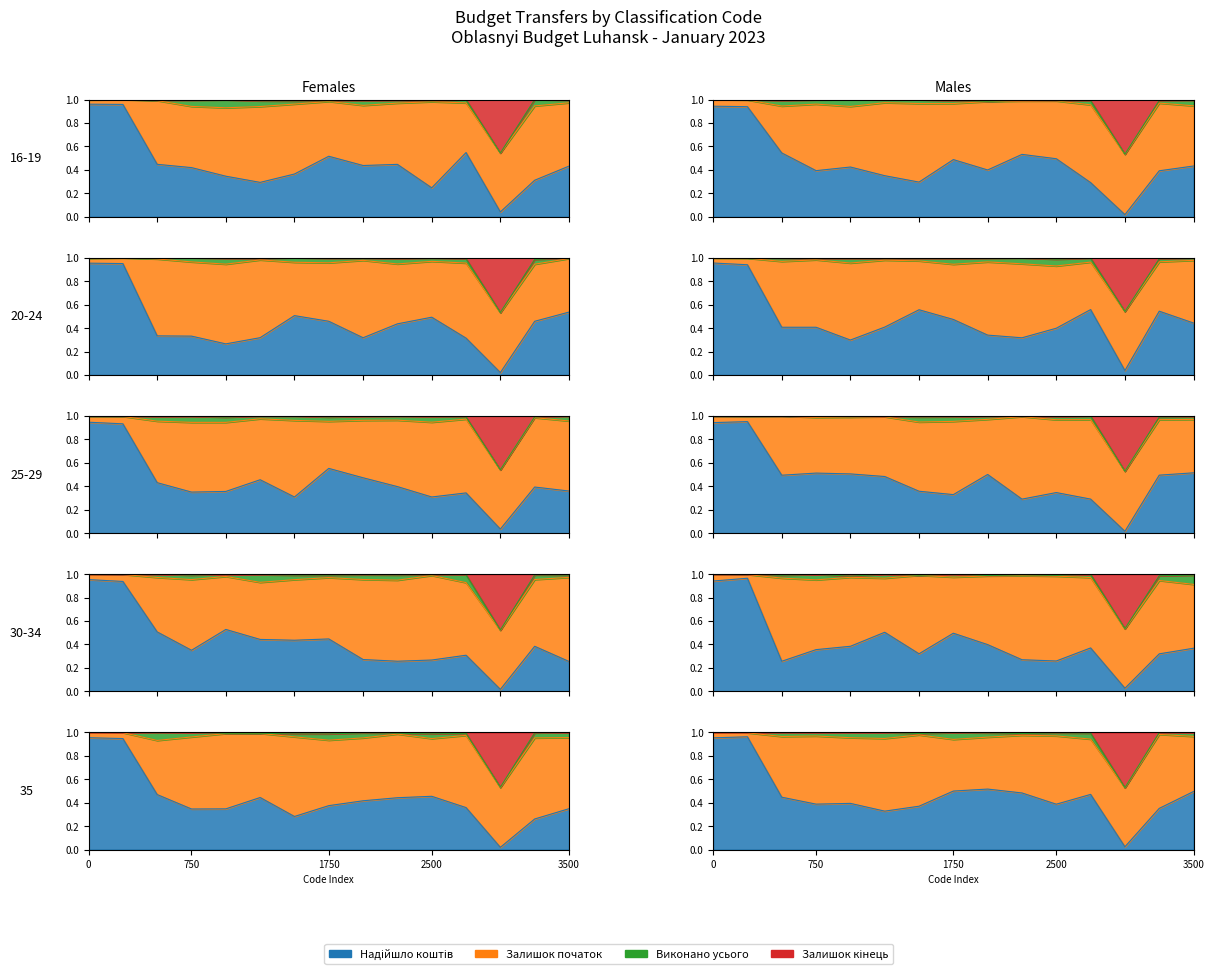

How many data points does each series have?

15